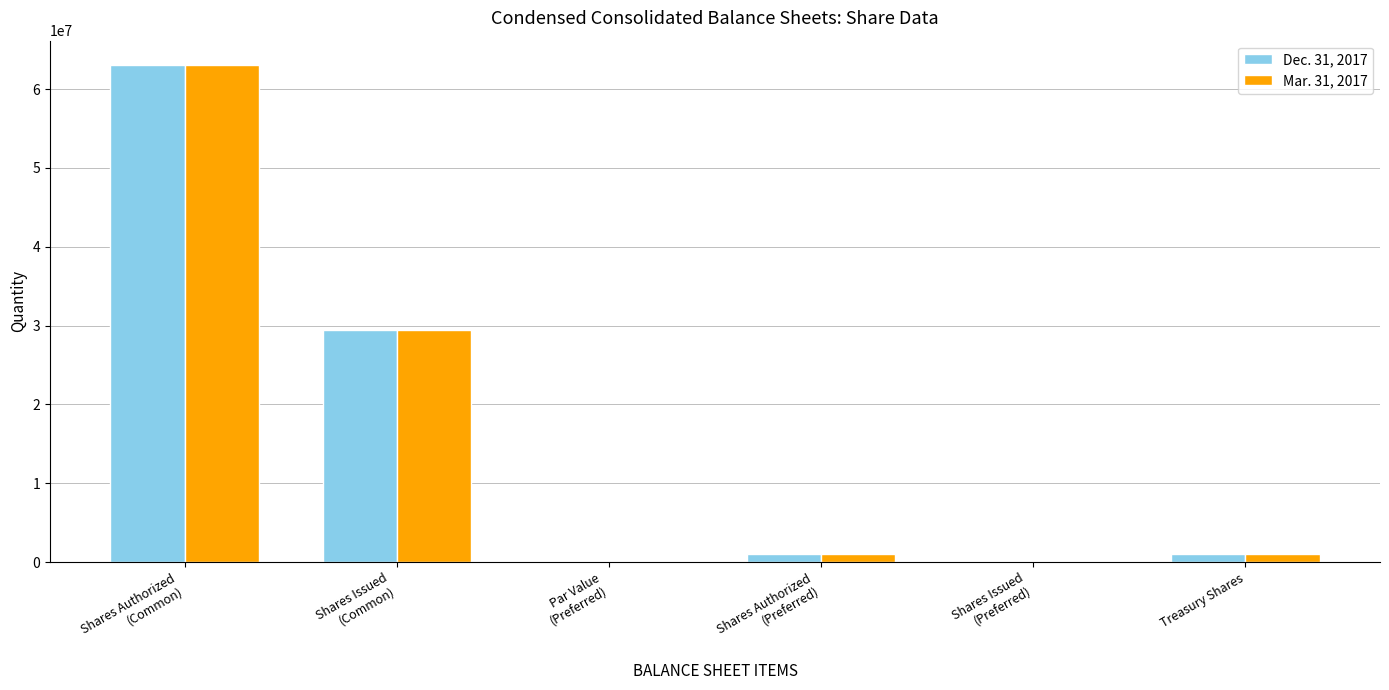

Does the chart contain stacked bars?

No